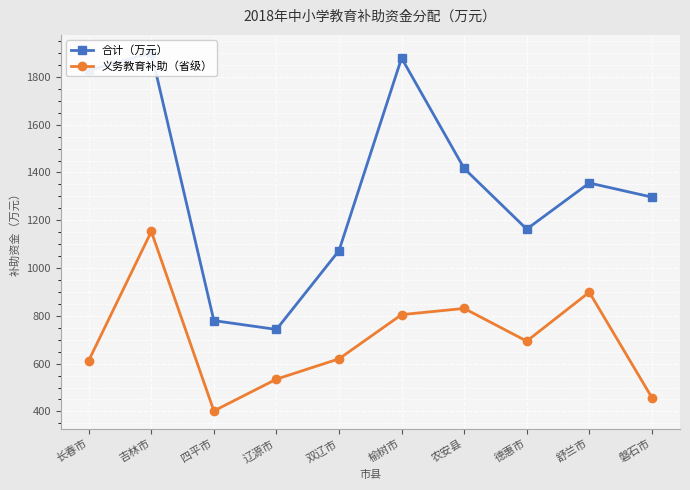

List the series in order of their overall mean, lowest first.

义务教育补助（省级）, 合计（万元）